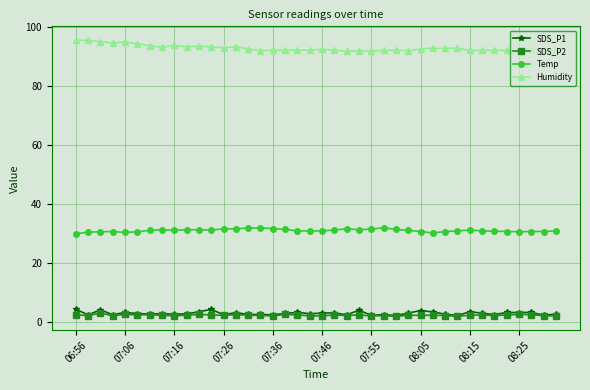

What is the maximum value shown in the chart?

95.5